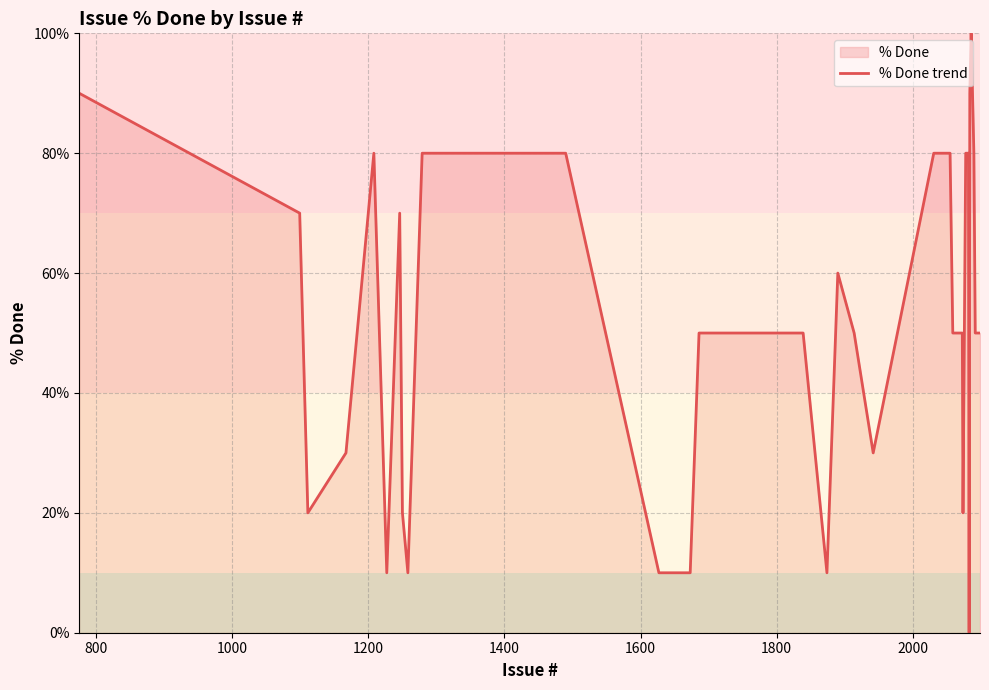

What is the greatest value displayed?

100